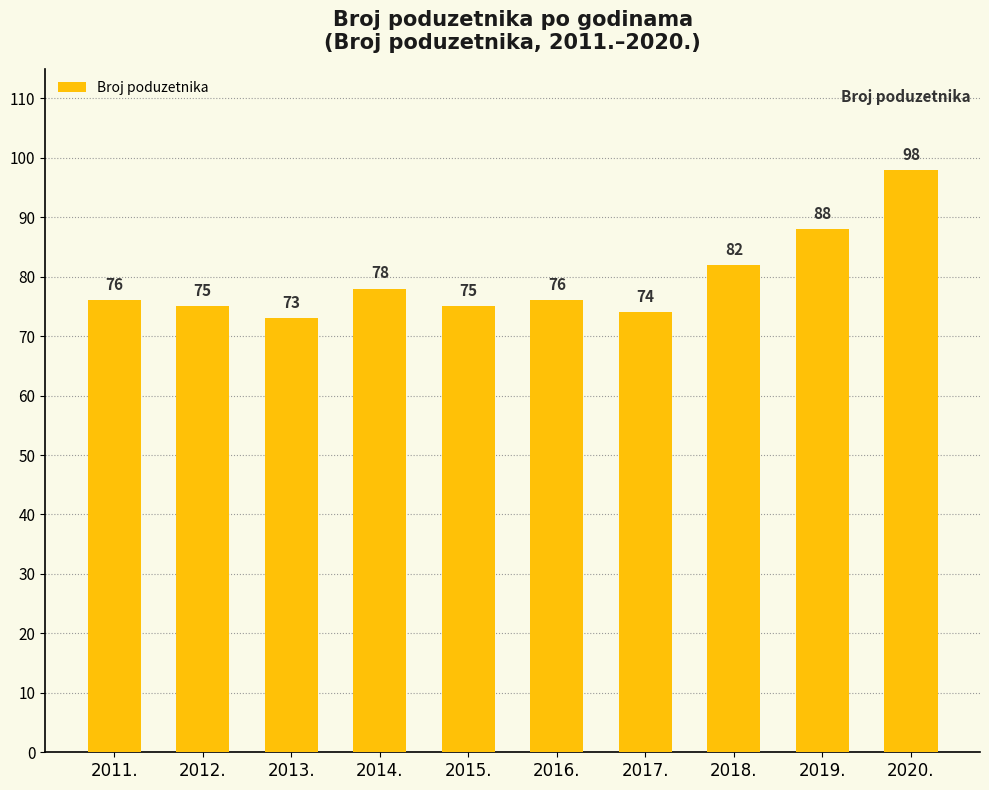

What is the difference between the second highest and minimum values?

15